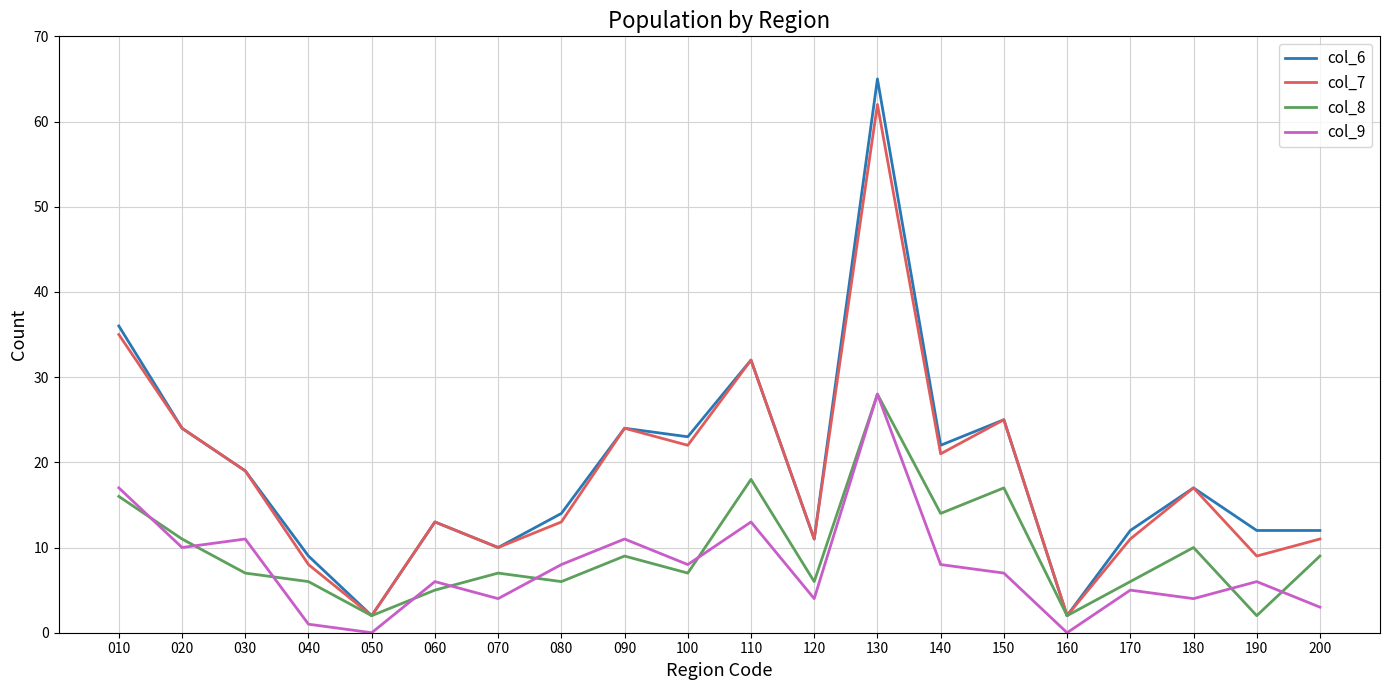

Reading right to left, list all the values displayed in this chart.

col_6: 200=12	190=12	180=17	170=12	160=2	150=25	140=22	130=65	120=11	110=32	100=23	090=24	080=14	070=10	060=13	050=2	040=9	030=19	020=24	010=36
col_7: 200=11	190=9	180=17	170=11	160=2	150=25	140=21	130=62	120=11	110=32	100=22	090=24	080=13	070=10	060=13	050=2	040=8	030=19	020=24	010=35
col_8: 200=9	190=2	180=10	170=6	160=2	150=17	140=14	130=28	120=6	110=18	100=7	090=9	080=6	070=7	060=5	050=2	040=6	030=7	020=11	010=16
col_9: 200=3	190=6	180=4	170=5	160=0	150=7	140=8	130=28	120=4	110=13	100=8	090=11	080=8	070=4	060=6	050=0	040=1	030=11	020=10	010=17